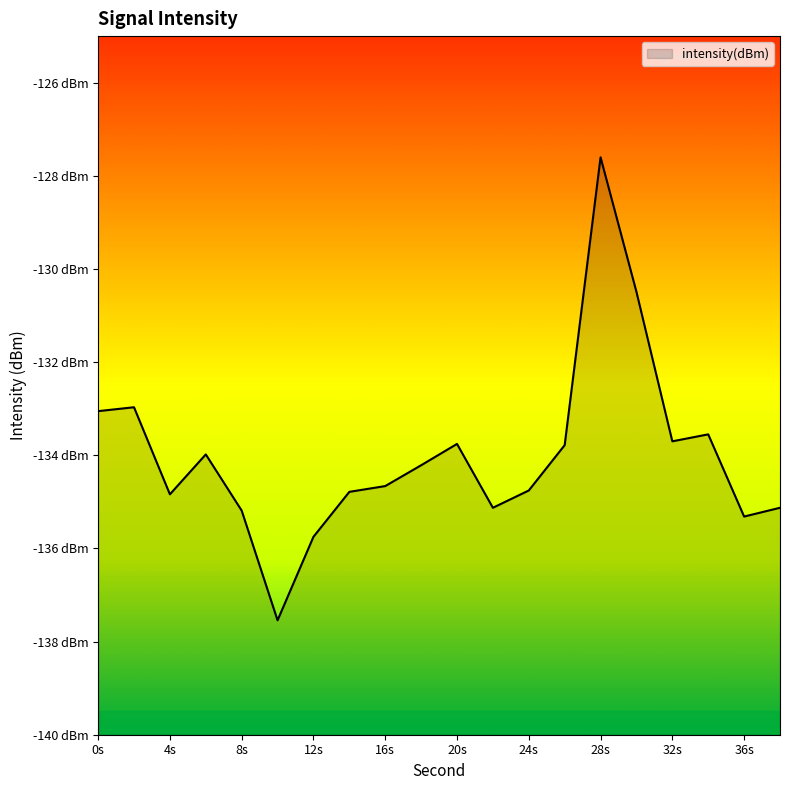

Which has a higher value, 14 or 18?

18